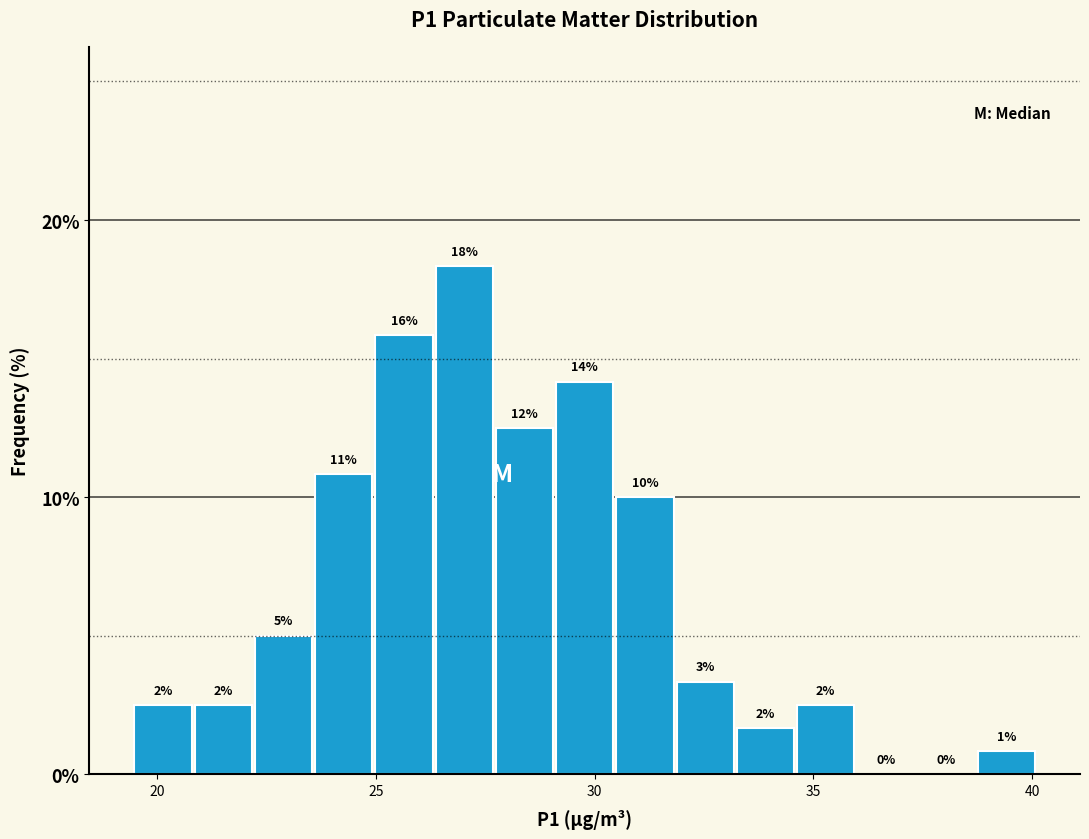

Around what value on the x-axis is the tallest bar? Give the approximate position of its centre, as read against the axis.

27.0